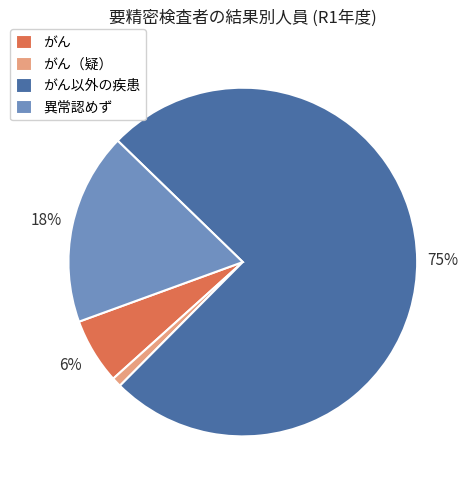

Which slice is the largest?

がん以外の疾患